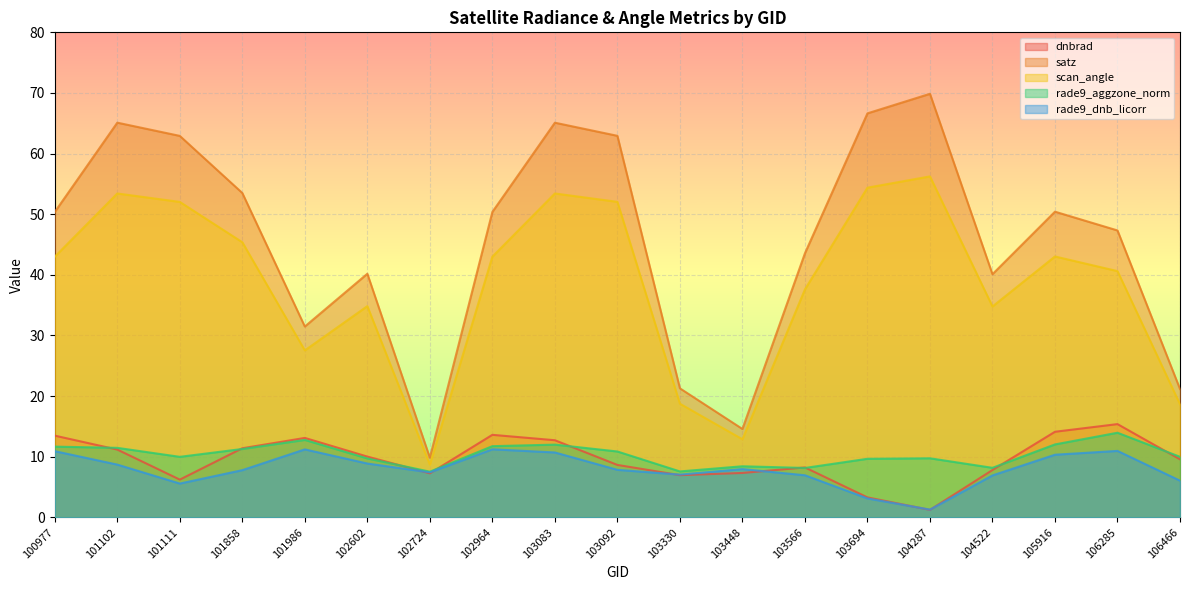

List the labels in order of dnbrad value, largest first.

106285, 105916, 102964, 100977, 101986, 103083, 101858, 101102, 102602, 106466, 103092, 103566, 104522, 103448, 102724, 103330, 101111, 103694, 104287